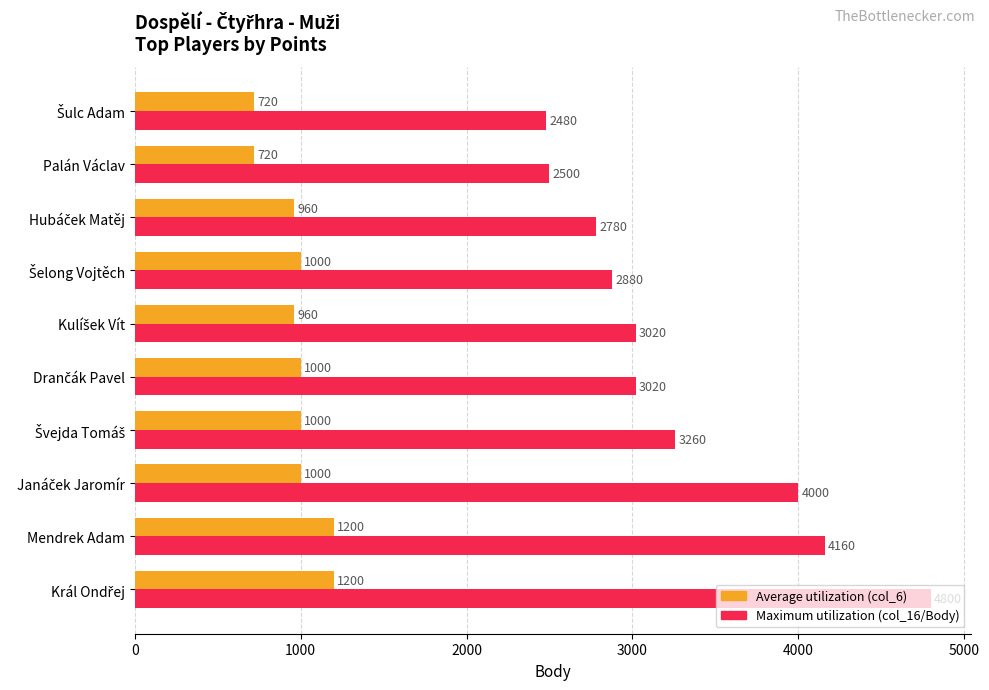

What is the difference between the highest and lowest values at Mendrek Adam?

2960